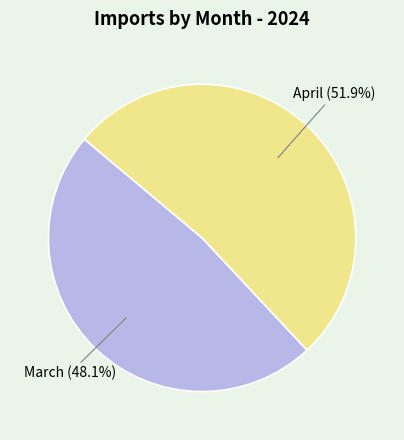

Is there any slice that represents more than half of the pie?

Yes